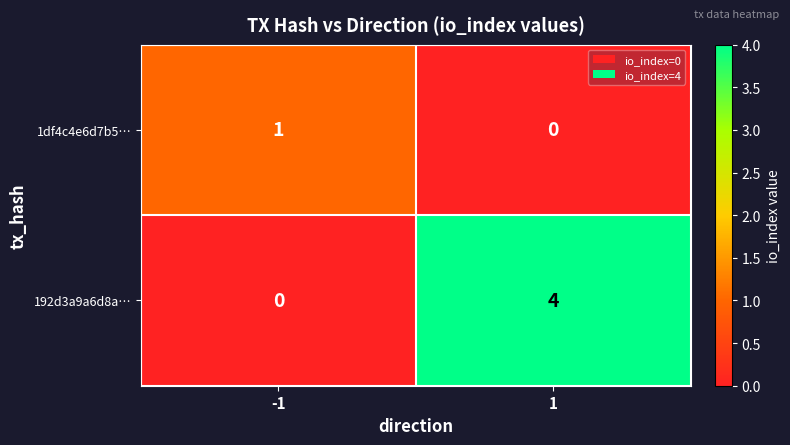

The 192d3a9a6d8a… series shows 0 at -1. True or false?

True